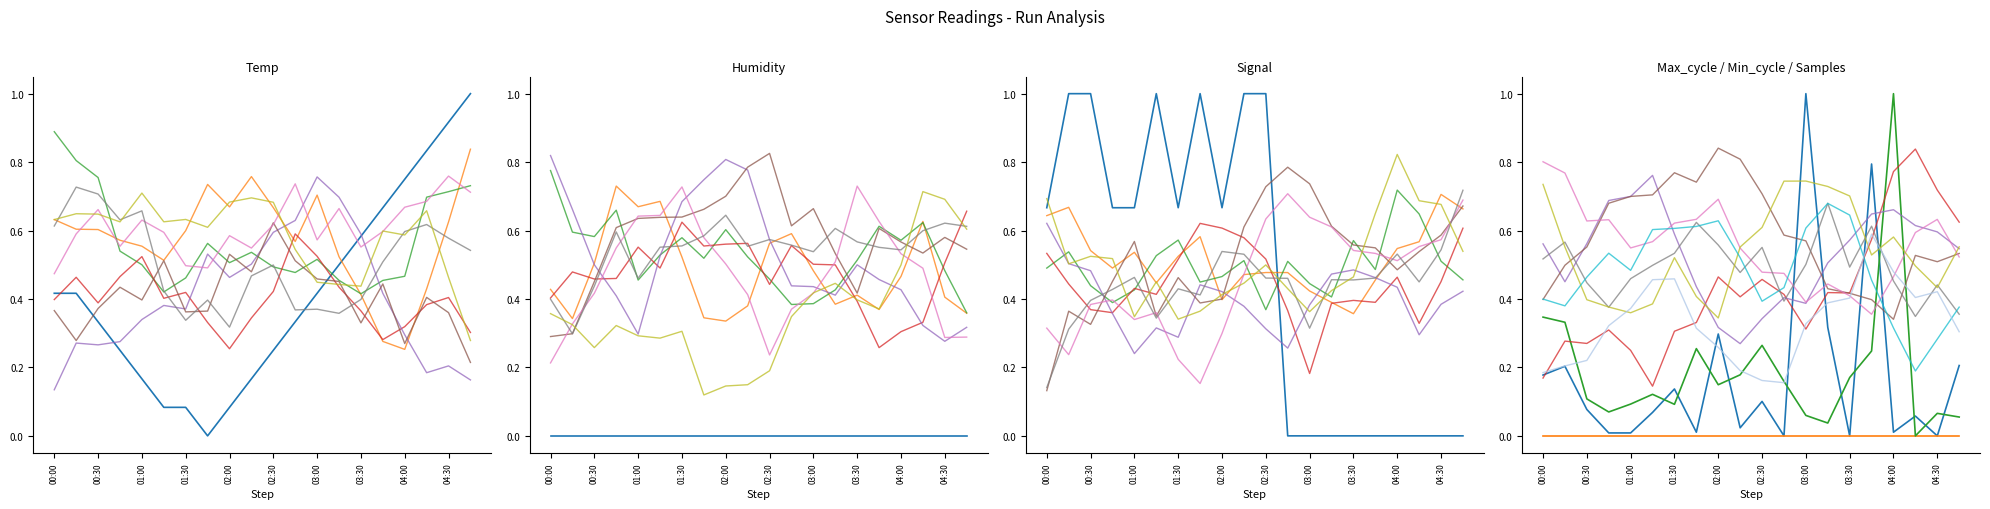

The Max_cycle series shows 0.0 at 00:30. True or false?

False